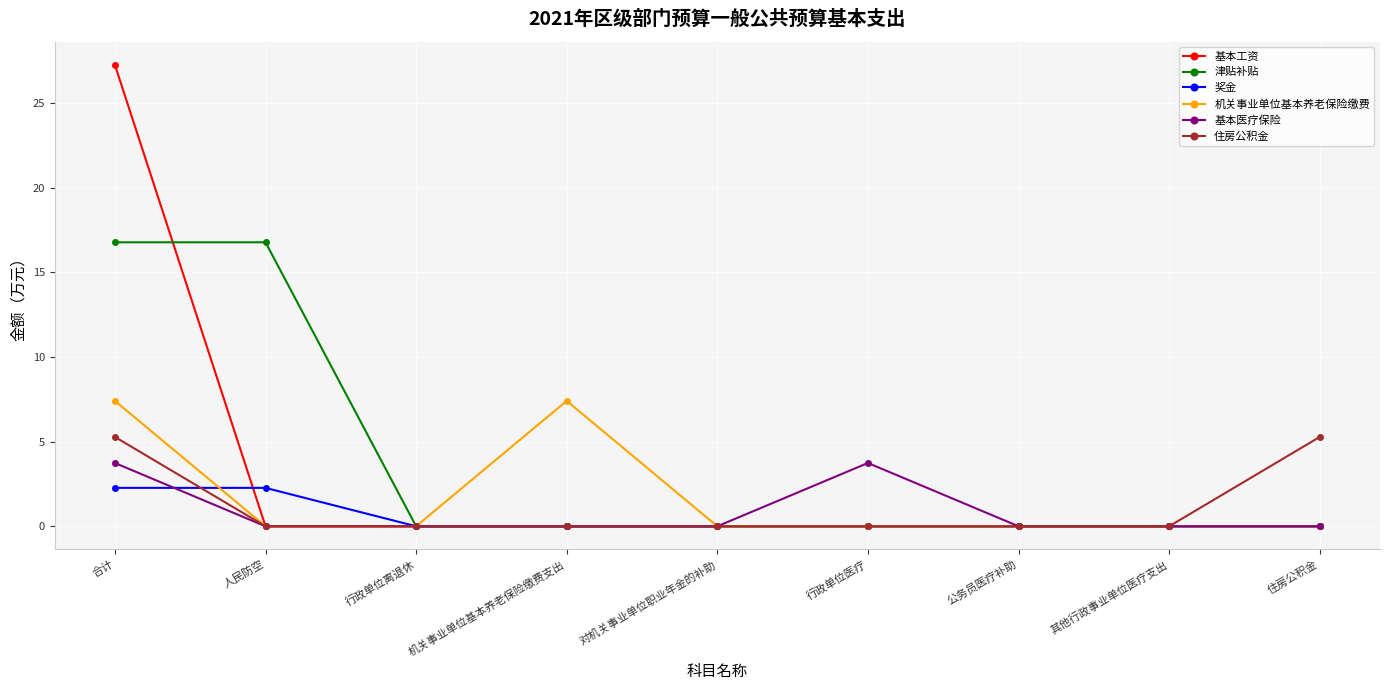

What are all the series names shown in the legend?

基本工资, 津贴补贴, 奖金, 机关事业单位基本养老保险缴费, 基本医疗保险, 住房公积金